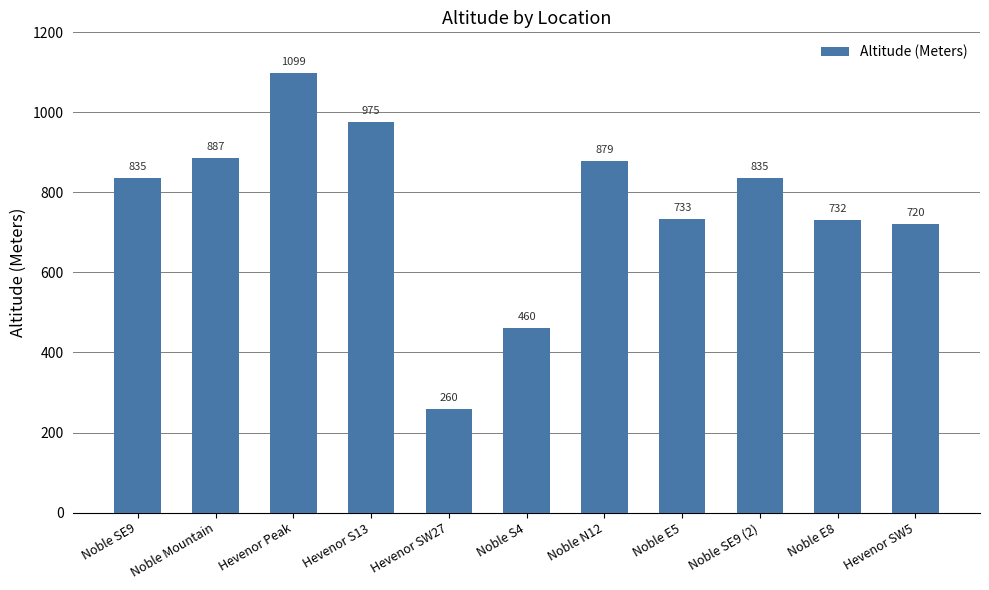

What is the minimum value shown in the chart?

260